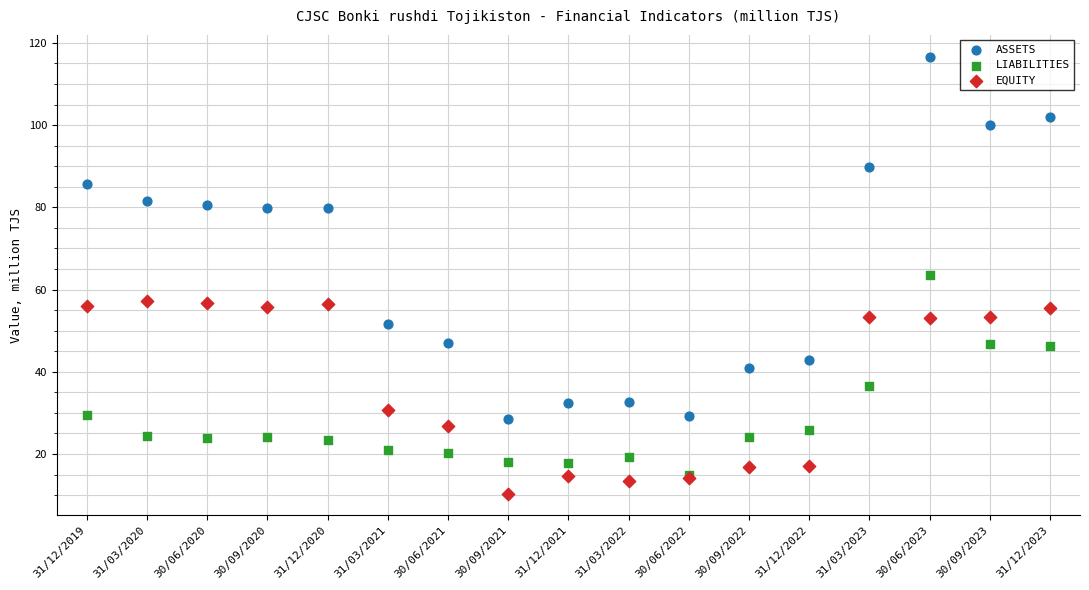

Which series reaches the minimum Y coordinate?

EQUITY